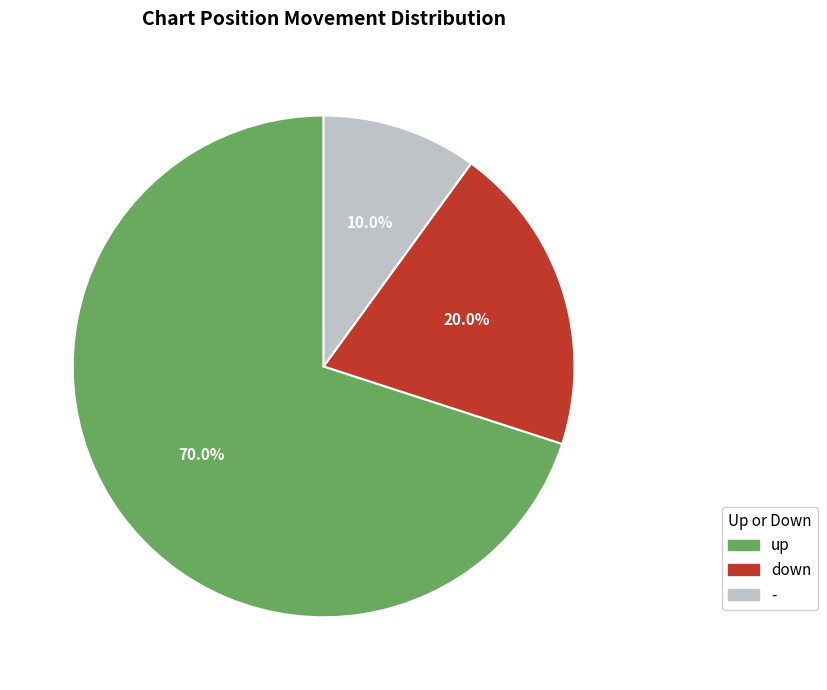

To the nearest percent, what is the difference between the up and - slice percentages?

60%